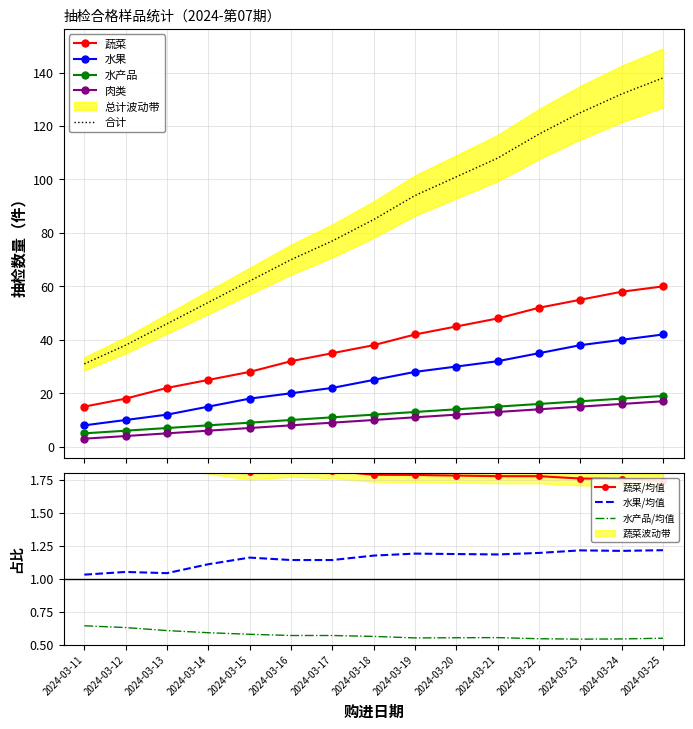

What value does the 水产品 series have at 2024-03-15?

9